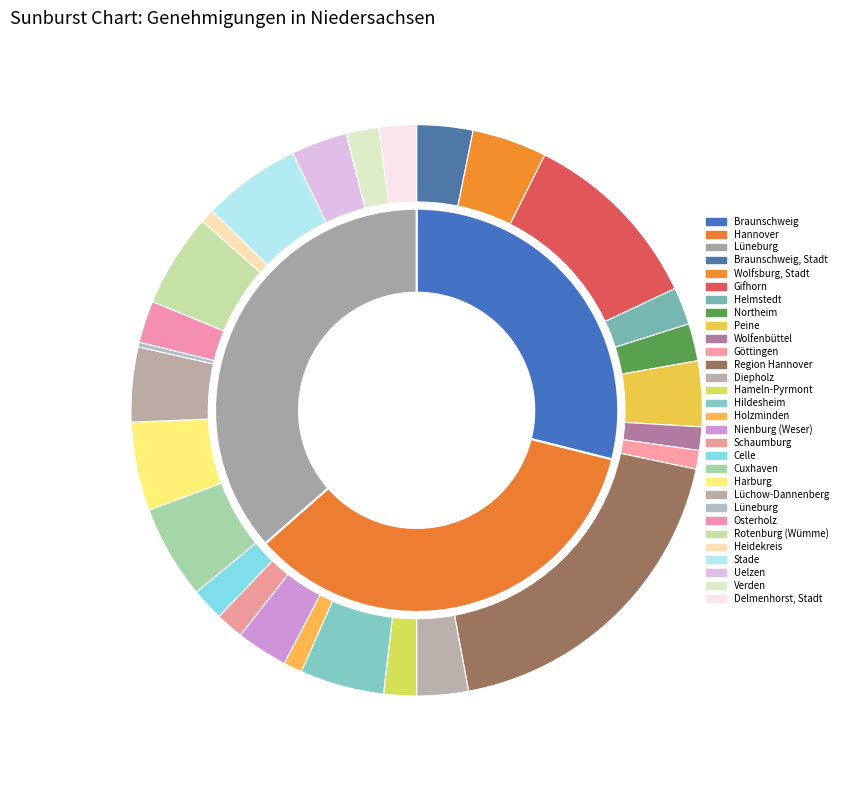

What percentage is the Heidekreis slice, to the nearest percent?

1%